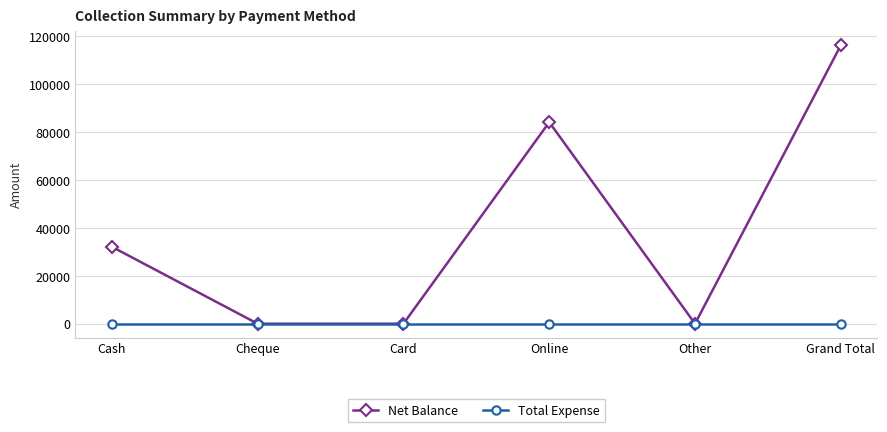

What is the label of the 1st point from the right?

Grand Total